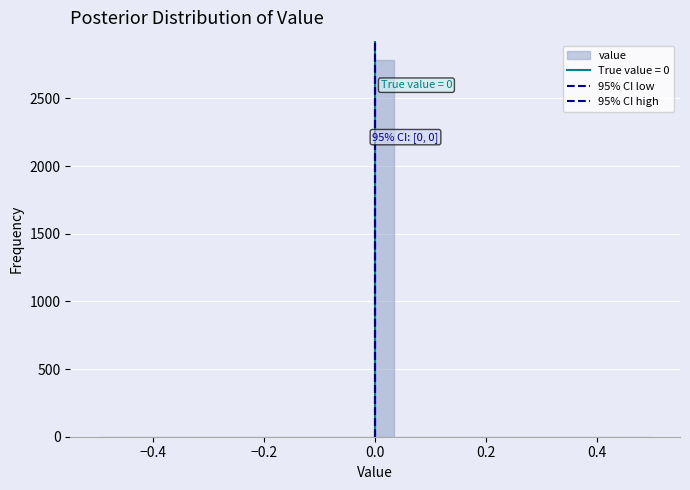

Read against the x-axis, roughly where is the centre of the tallest bar?

0.02